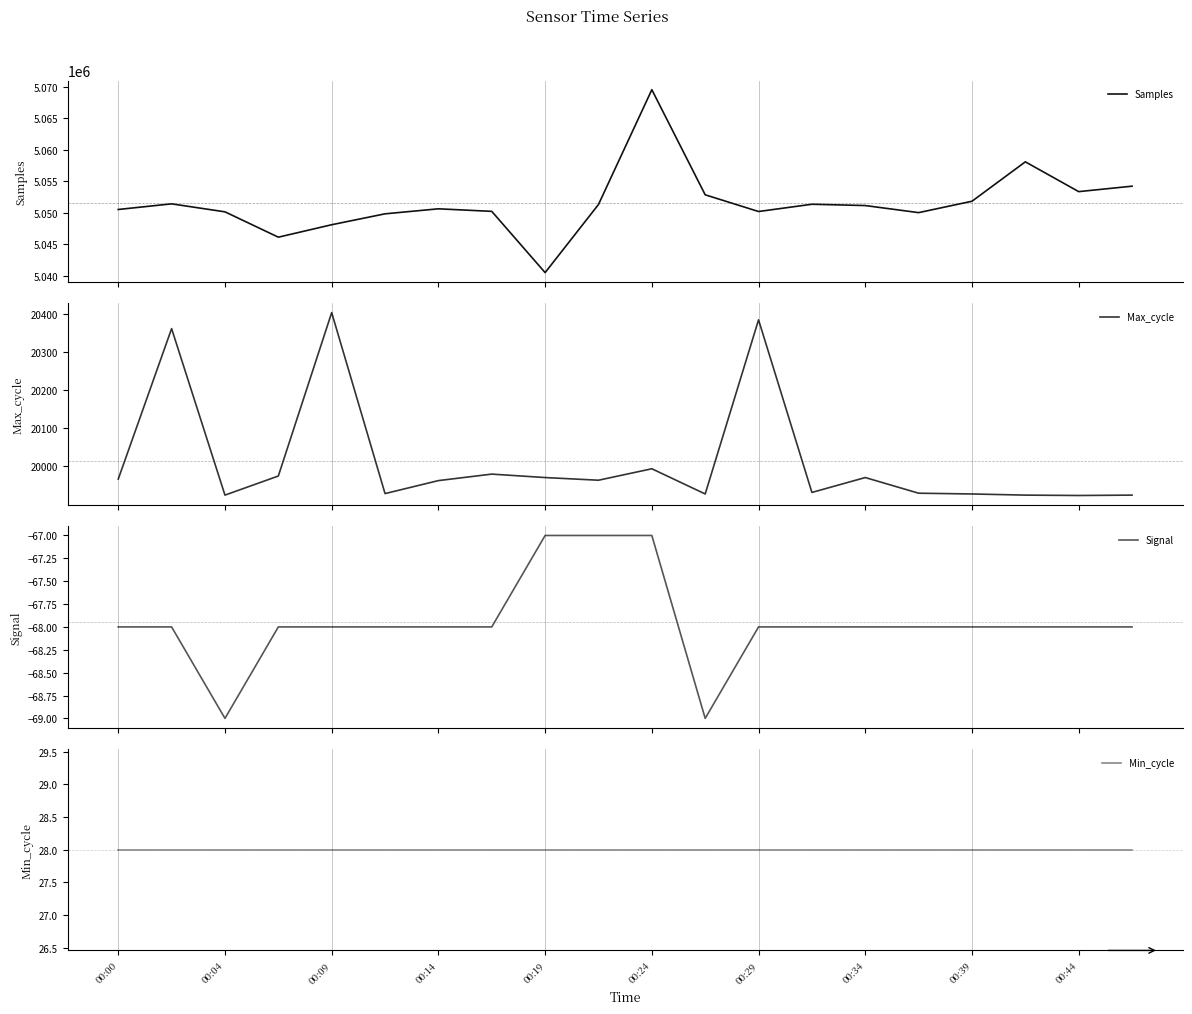

Which series changed the most between 00:19 and 17?

Samples